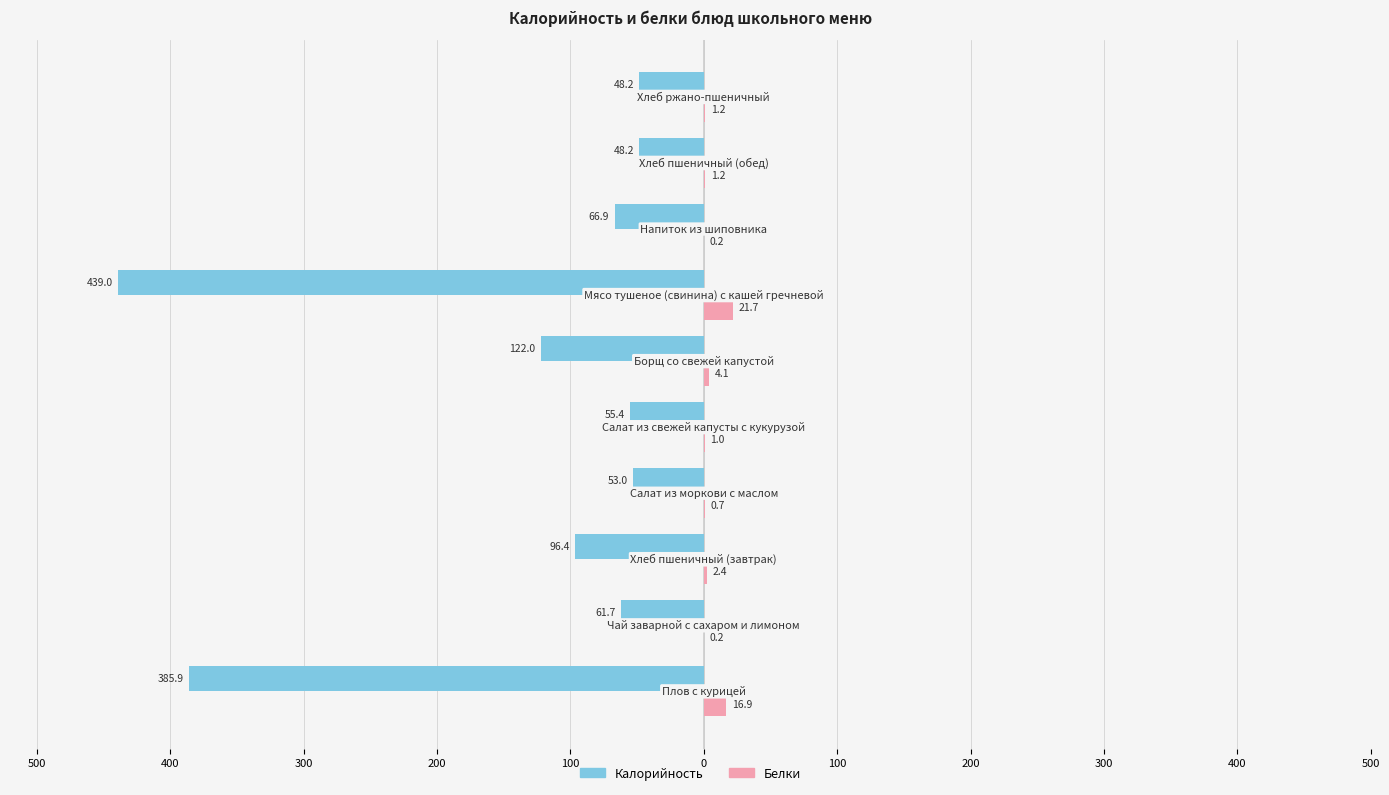

What are all the series names shown in the legend?

Калорийность, Белки